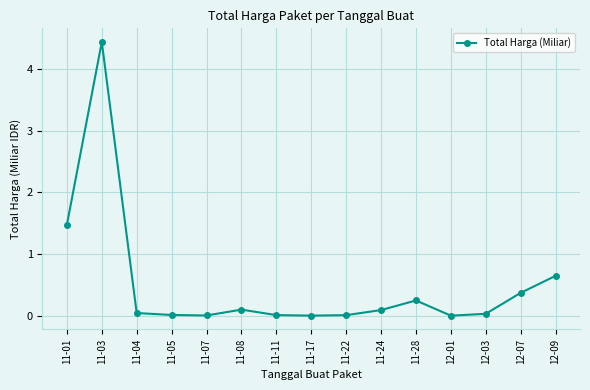

What is the label of the 6th point from the right?

11-24